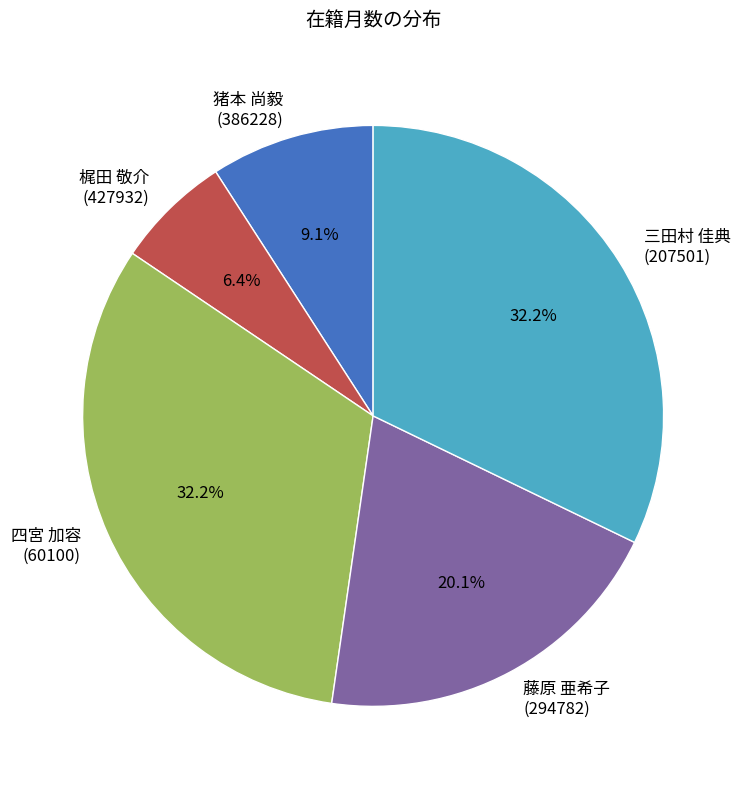

Is there any slice that represents more than half of the pie?

No